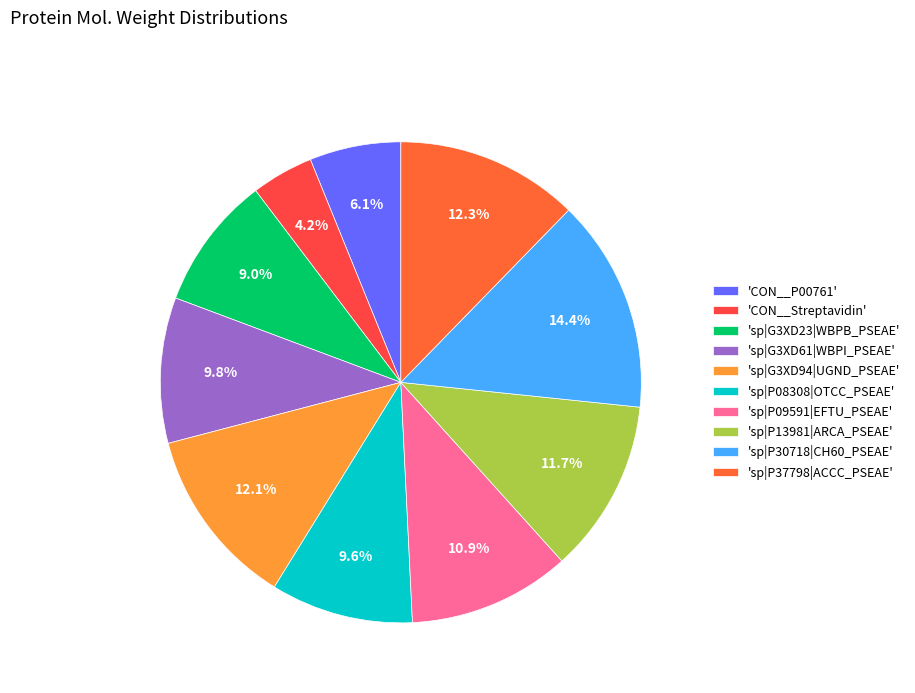

How many segments does this pie chart have?

10